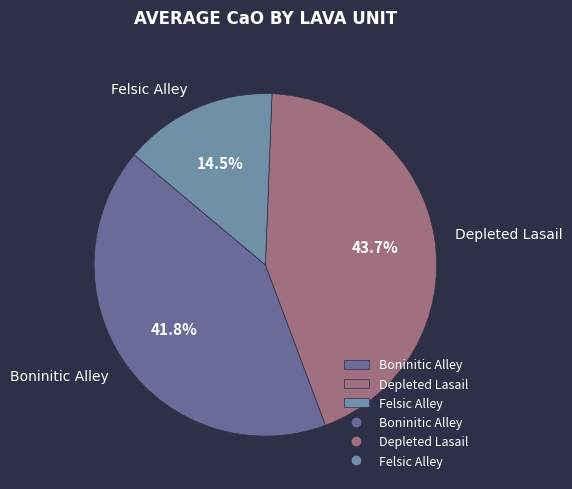

Approximately how many times larger is the value at Felsic Alley compared to Depleted Lasail?

0.3